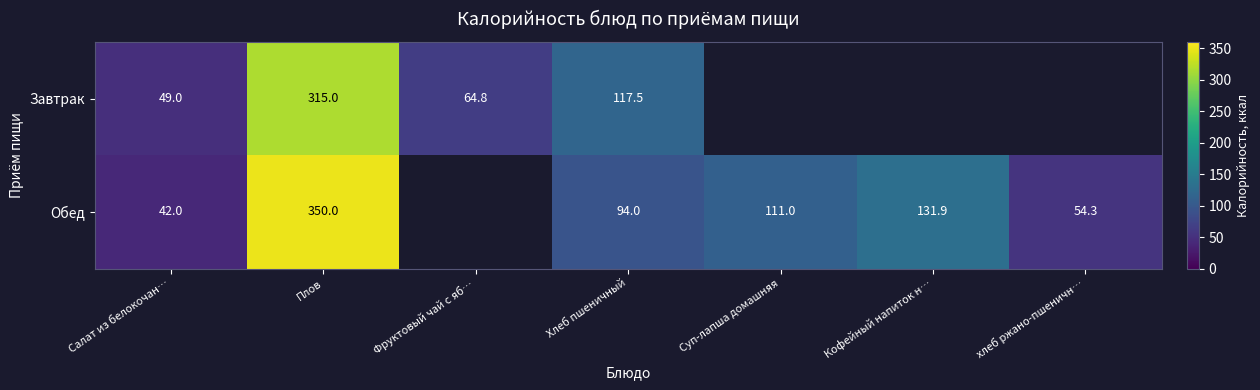

Count the number of data series in this chart.

2